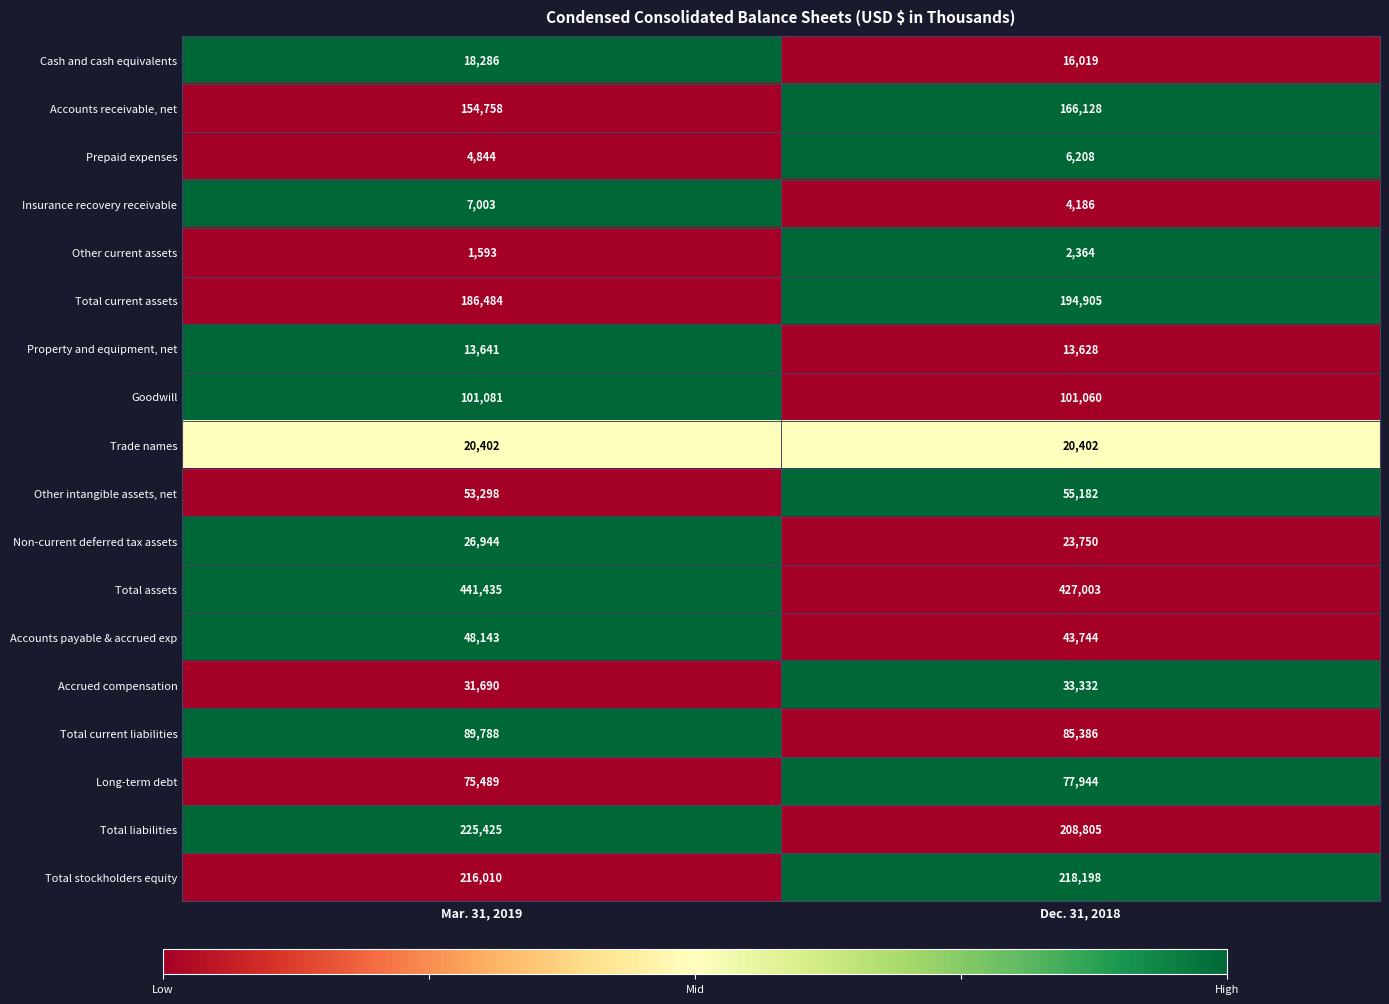

What is the sum of the Long-term debt values at Mar. 31, 2019 and Dec. 31, 2018?

153433